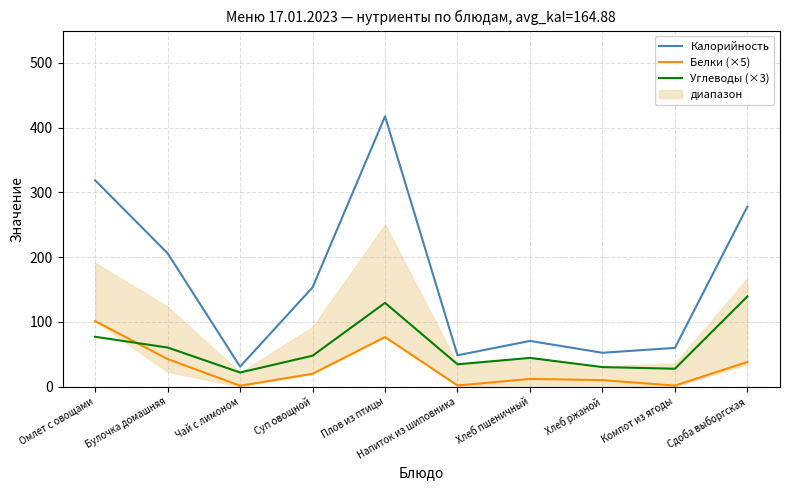

List the series in order of their overall mean, highest first.

Калорийность, Углеводы (×3), Белки (×5)